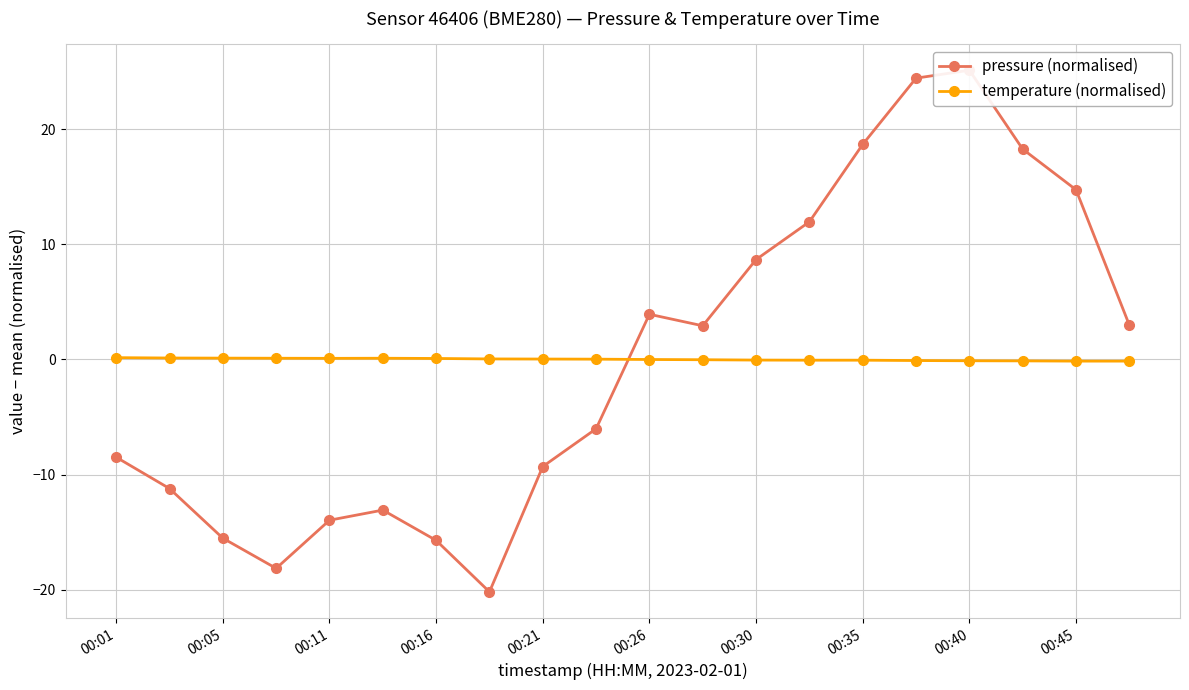

At how many categories does at least one series exceed -9?

20